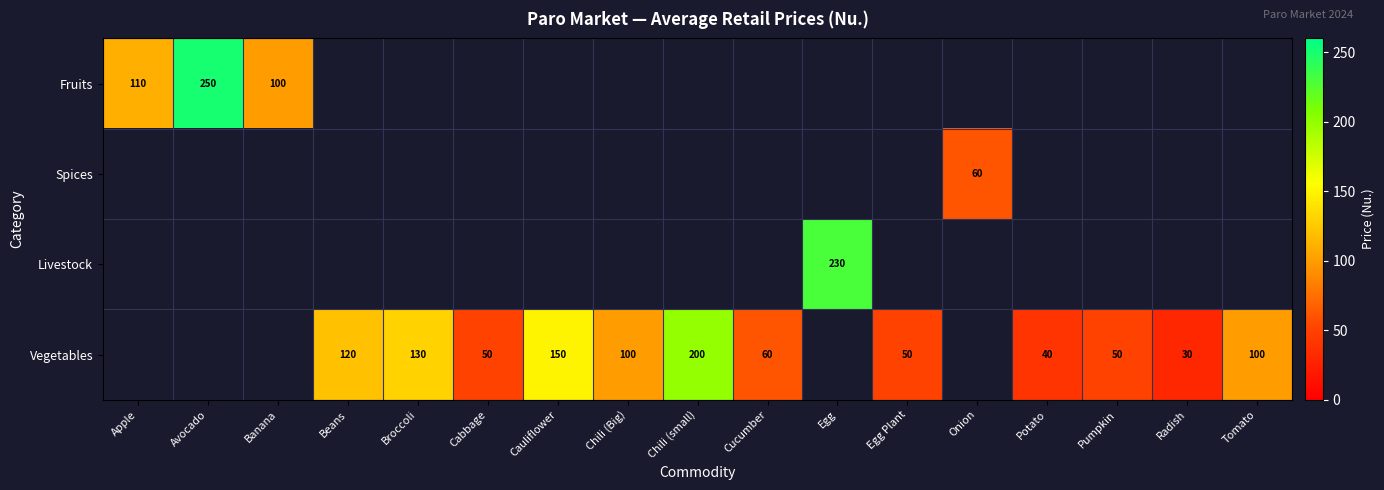

Which category has the highest value across all series?

Avocado